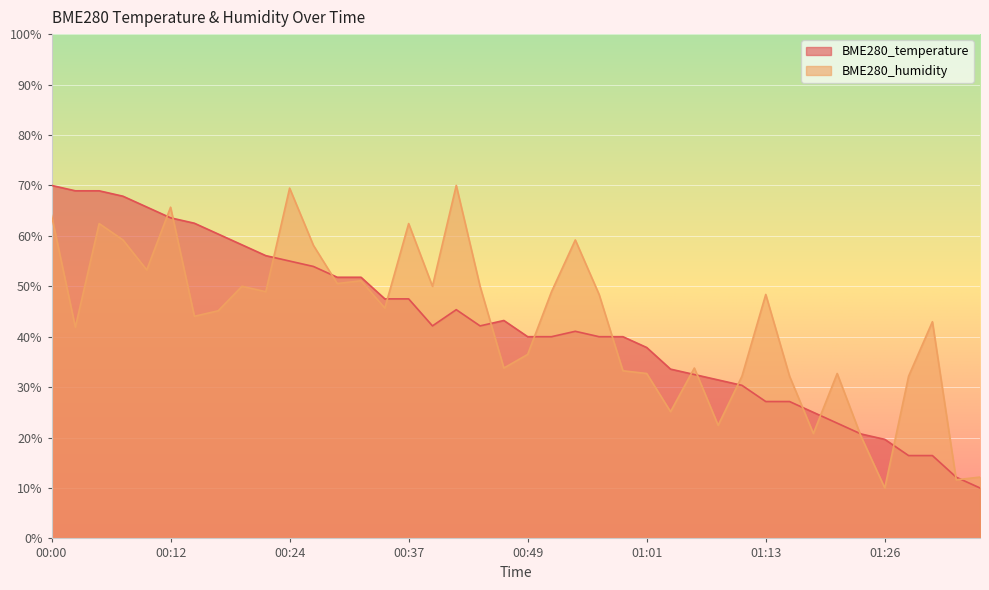

Reading left to right, transcribe all the data shown in this chart.

BME280_temperature: 00:00=70.0	00:02=68.9	00:05=68.9	00:07=67.9	00:10=65.7	00:12=63.6	00:14=62.5	00:17=60.4	00:19=58.2	00:22=56.1	00:24=55.0	00:27=53.9	00:29=51.8	00:32=51.8	00:34=47.5	00:37=47.5	00:39=42.1	00:41=45.4	00:44=42.1	00:46=43.2	00:49=40.0	00:51=40.0	00:54=41.1	00:56=40.0	00:59=40.0	01:01=37.9	01:03=33.6	01:06=32.5	01:08=31.4	01:11=30.4	01:13=27.1	01:16=27.1	01:18=25.0	01:21=22.9	01:23=20.7	01:26=19.6	01:28=16.4	01:31=16.4	01:33=12.1	01:35=10.0
BME280_humidity: 00:00=64.1	00:02=41.9	00:05=62.4	00:07=59.2	00:10=53.2	00:12=65.7	00:14=44.1	00:17=45.1	00:19=50.0	00:22=48.9	00:24=69.5	00:27=58.1	00:29=50.5	00:32=51.1	00:34=45.7	00:37=62.4	00:39=50.0	00:41=70.0	00:44=50.0	00:46=33.8	00:49=36.5	00:51=48.9	00:54=59.2	00:56=48.4	00:59=33.2	01:01=32.7	01:03=25.1	01:06=33.8	01:08=22.4	01:11=32.2	01:13=48.4	01:16=32.2	01:18=20.8	01:21=32.7	01:23=20.3	01:26=10.0	01:28=32.2	01:31=43.0	01:33=11.6	01:35=12.2